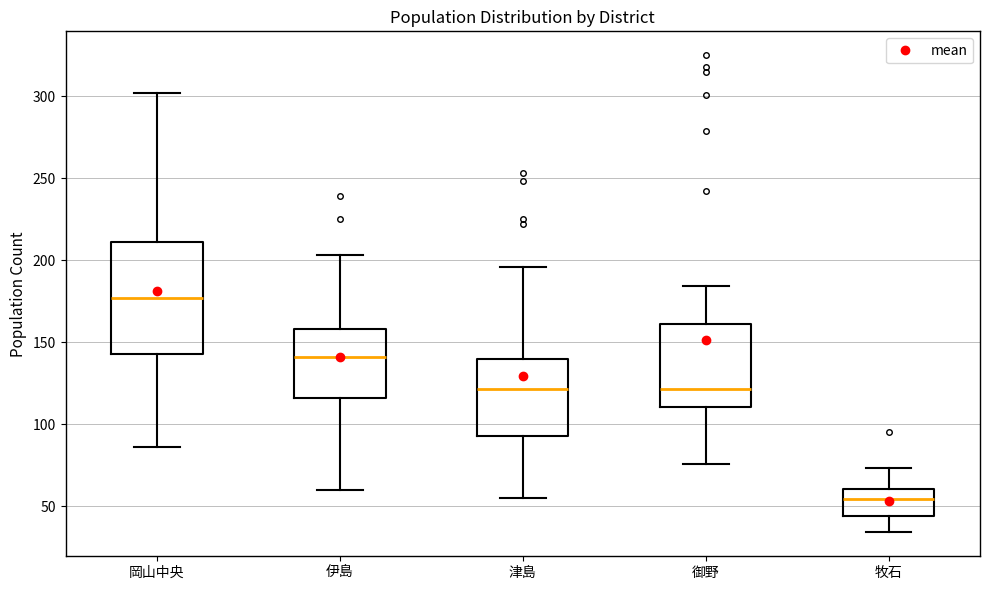

Which box's median line is the lowest?

牧石